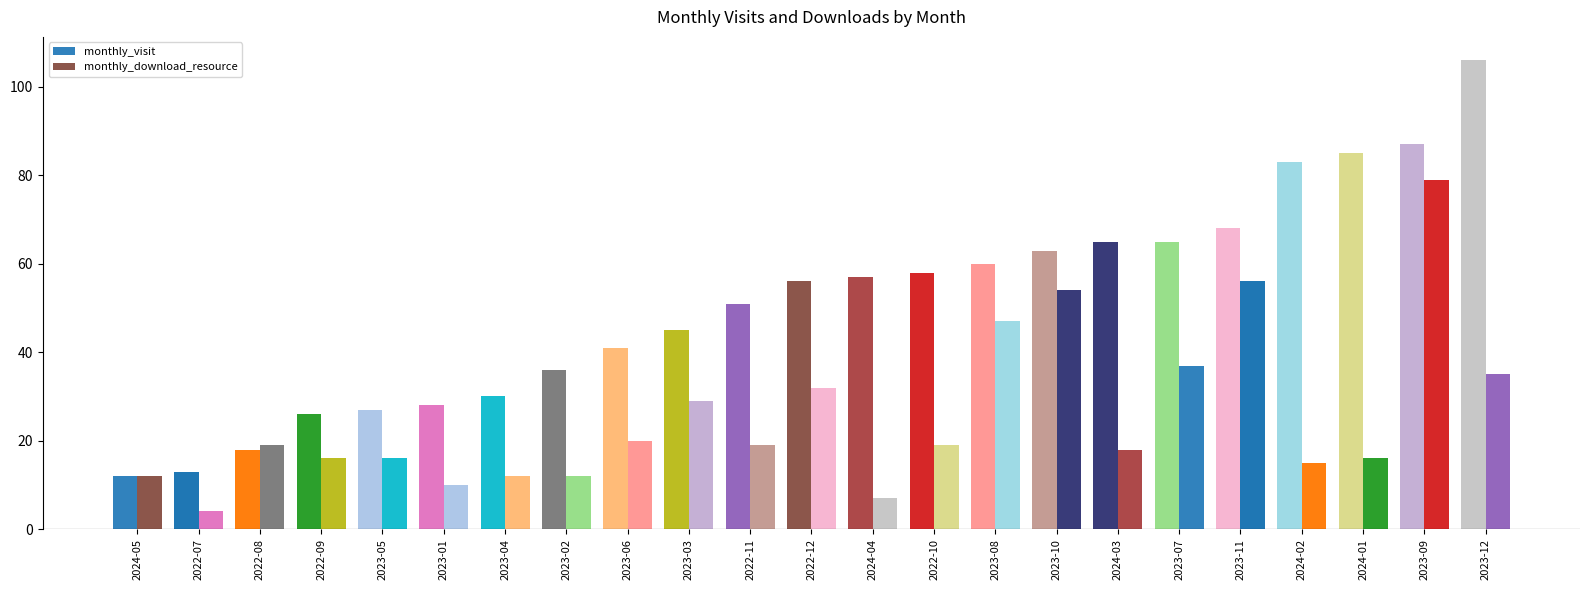

True or false: monthly_download_resource has a value of 78 at 2023-08.

False